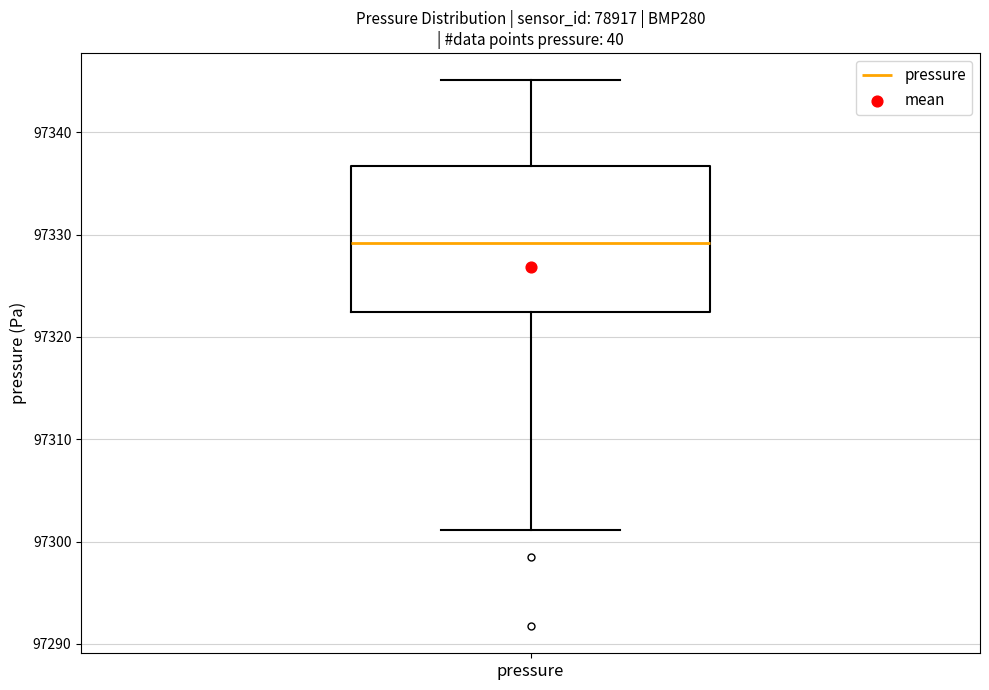

Where is the lower edge of the box for pressure on the y-axis? The values are not printed on the chart, so give them approximately, as read against the axis.

97322